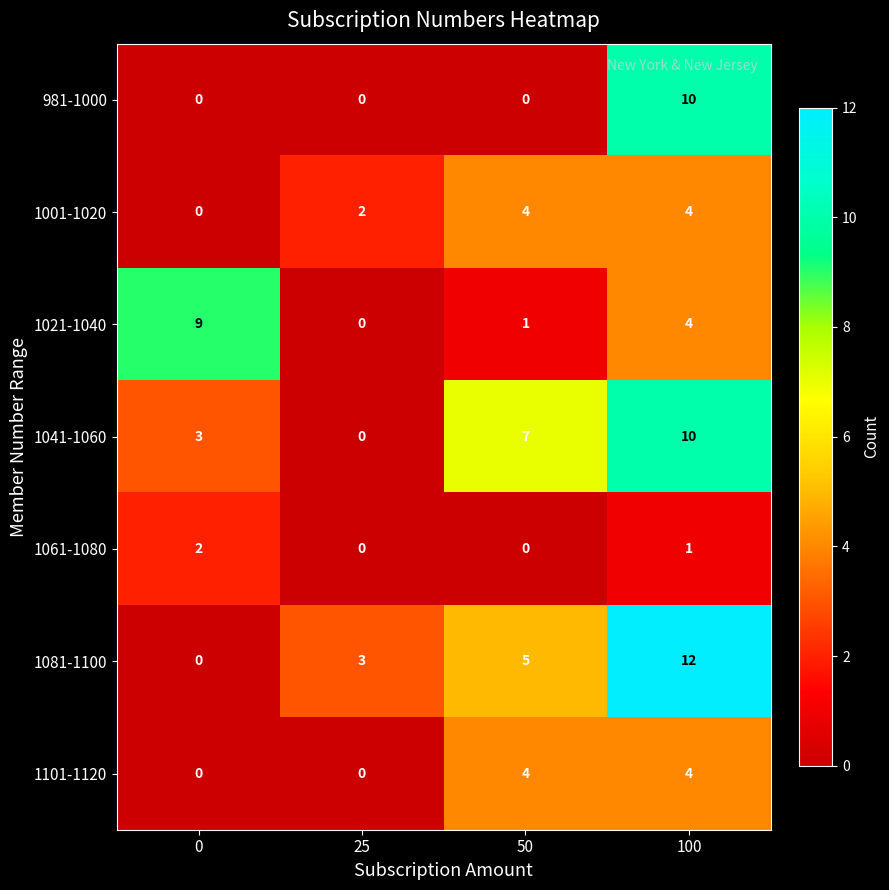

List the labels in order of 1081-1100 value, largest first.

100, 50, 25, 0